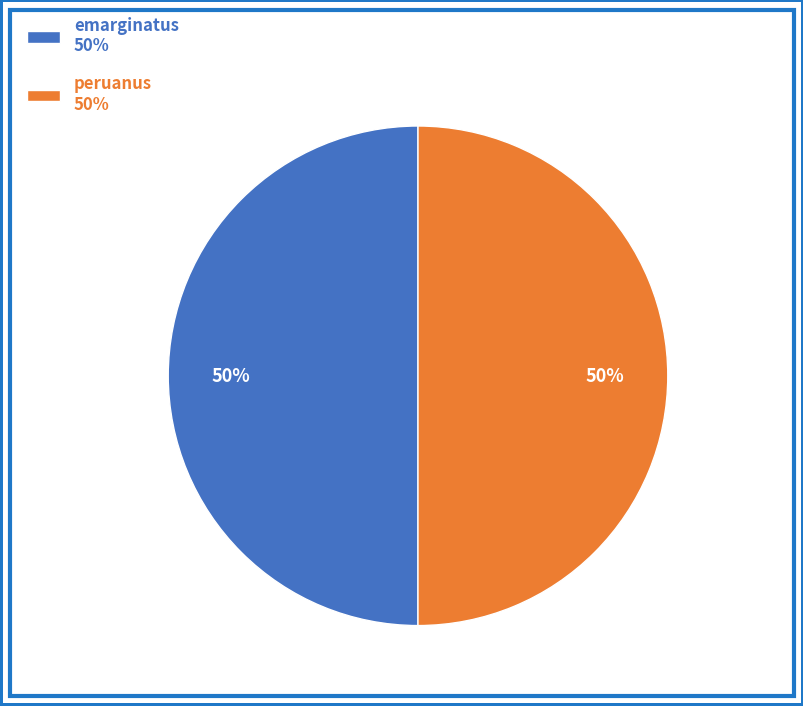

To the nearest percent, what percentage of the pie is peruanus?

50%